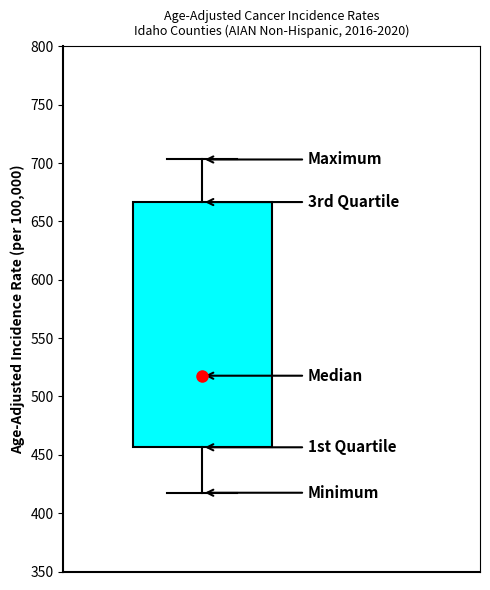

Read this box plot against the y-axis: the position of the median line, the range covered by the box, and the ends of both whiskers. The values are not printed on the chart, so give them approximately, as read against the axis.

median 520, box 455 to 665, whiskers 420 to 705